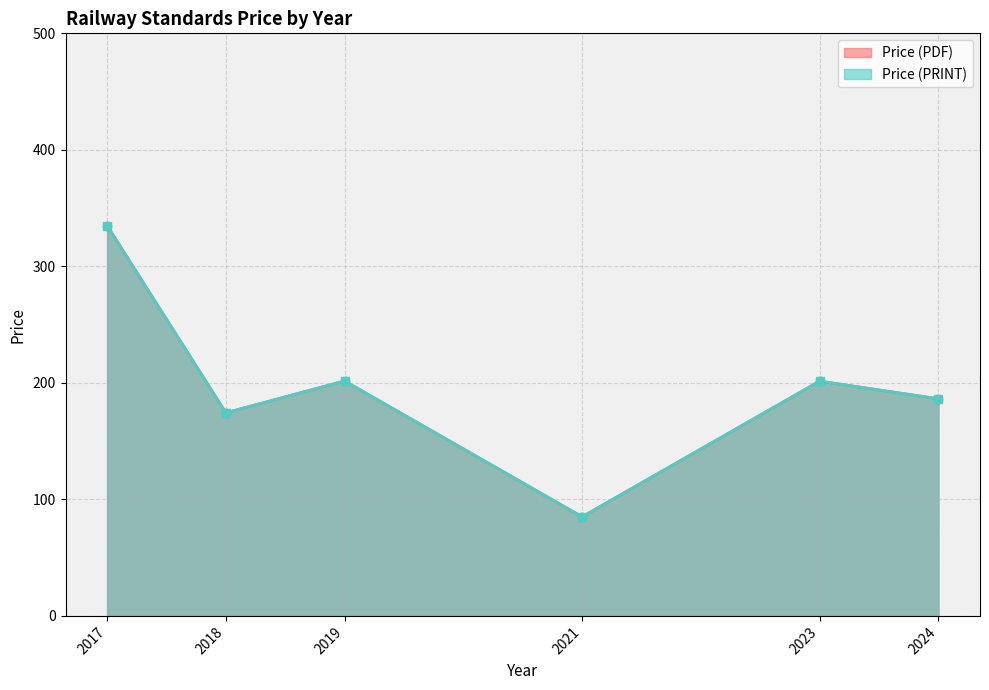

The value of Price (PDF) at 2024 is 36.2. True or false?

False